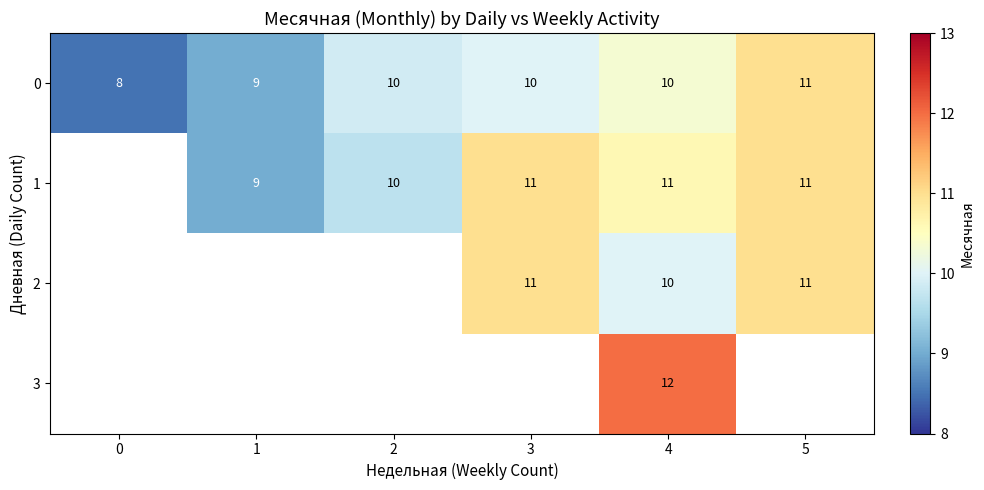

Between 3 and 1, which is larger?

3